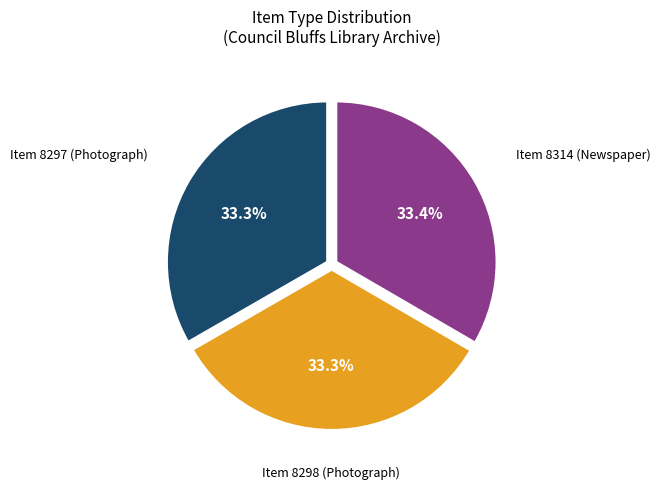

How many slices are in this pie chart?

3